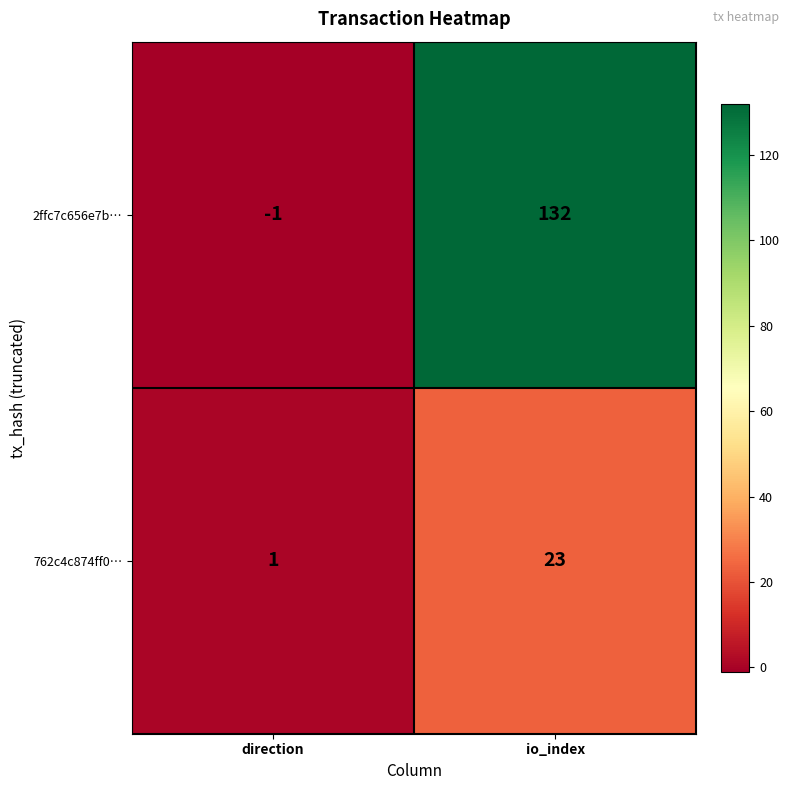

At direction, list the series in order from smallest to largest.

2ffc7c656e7b…, 762c4c874ff0…